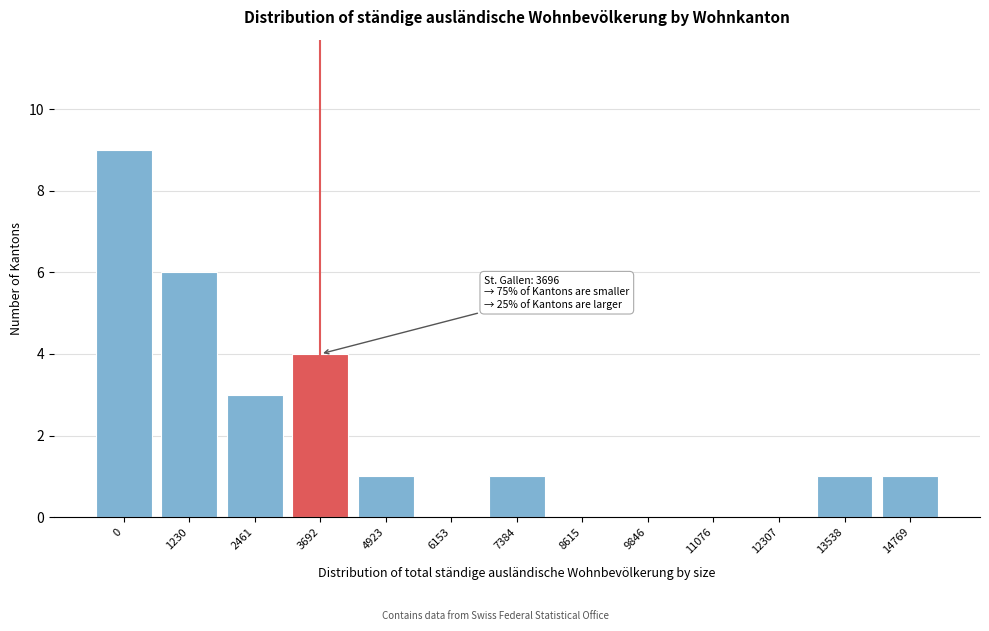

Reading left to right, extract all data points from this chart.

0=9	1230=6	2461=3	3692=4	4923=1	6153=0	7384=1	8615=0	9846=0	11076=0	12307=0	13538=1	14769=1